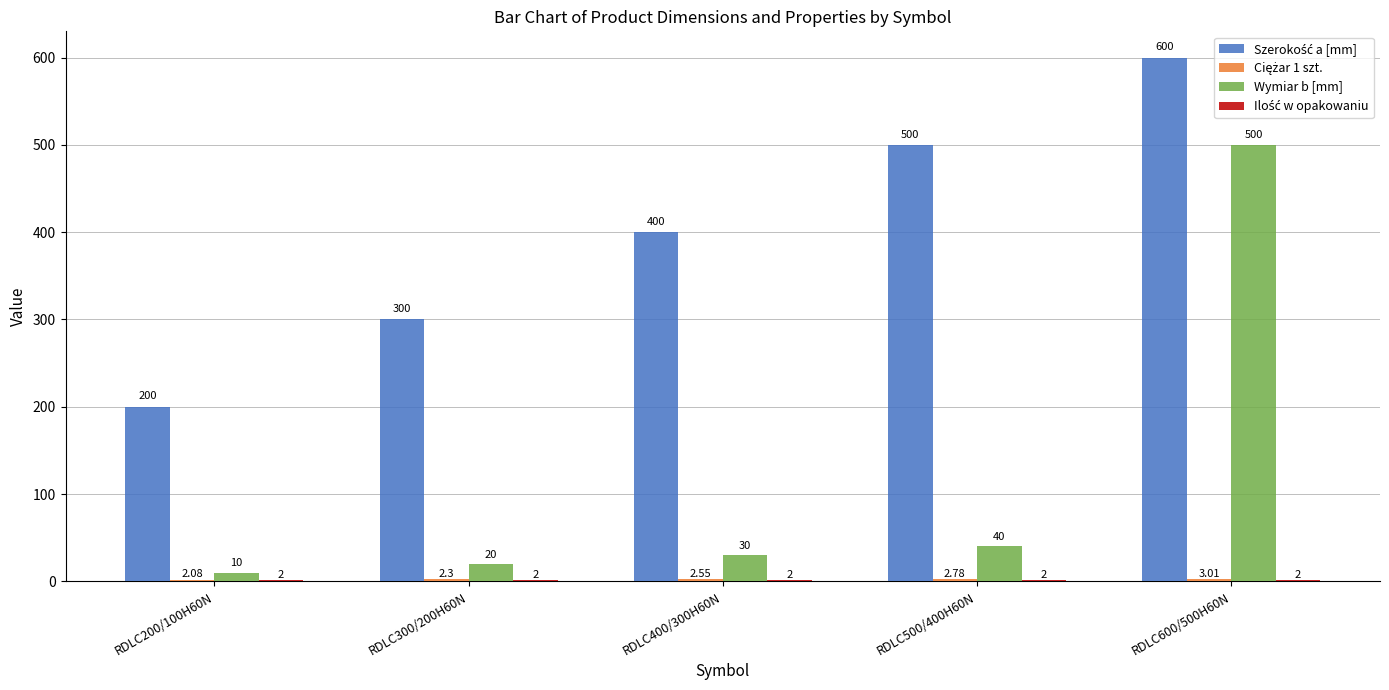

List the labels in order of Wymiar b [mm] value, largest first.

RDLC600/500H60N, RDLC500/400H60N, RDLC400/300H60N, RDLC300/200H60N, RDLC200/100H60N